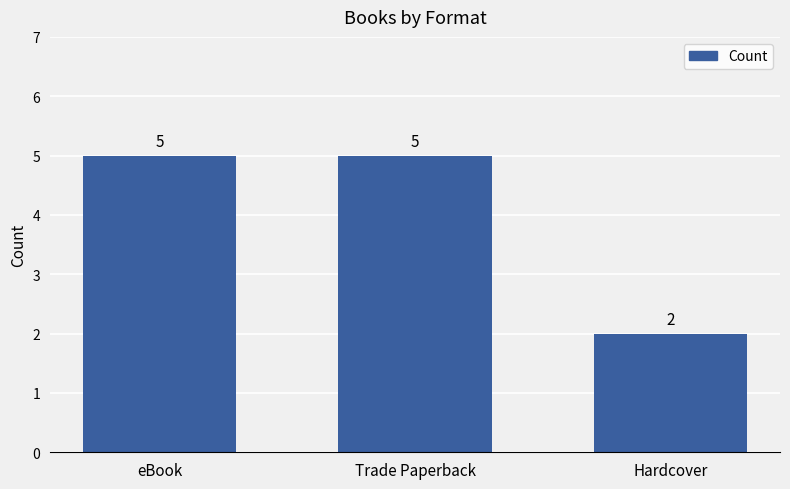

What is the change in value from Trade Paperback to Hardcover?

-3